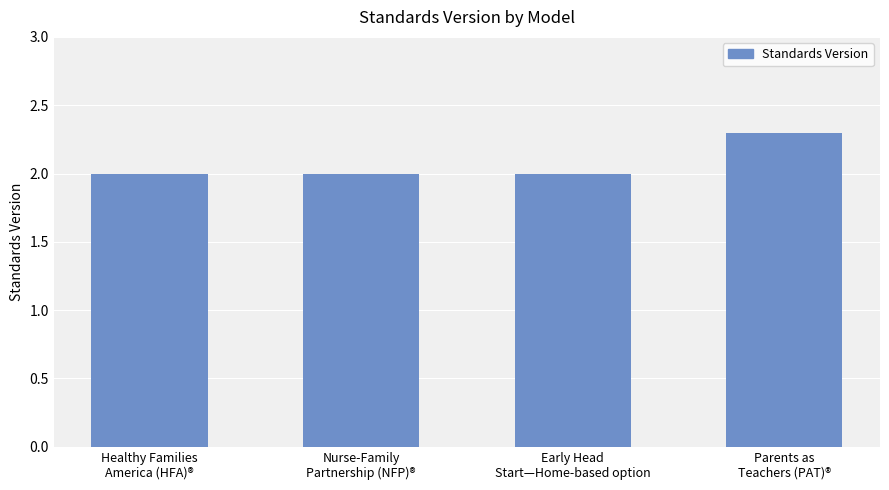

What position from the right is Parents as
Teachers (PAT)®?

1